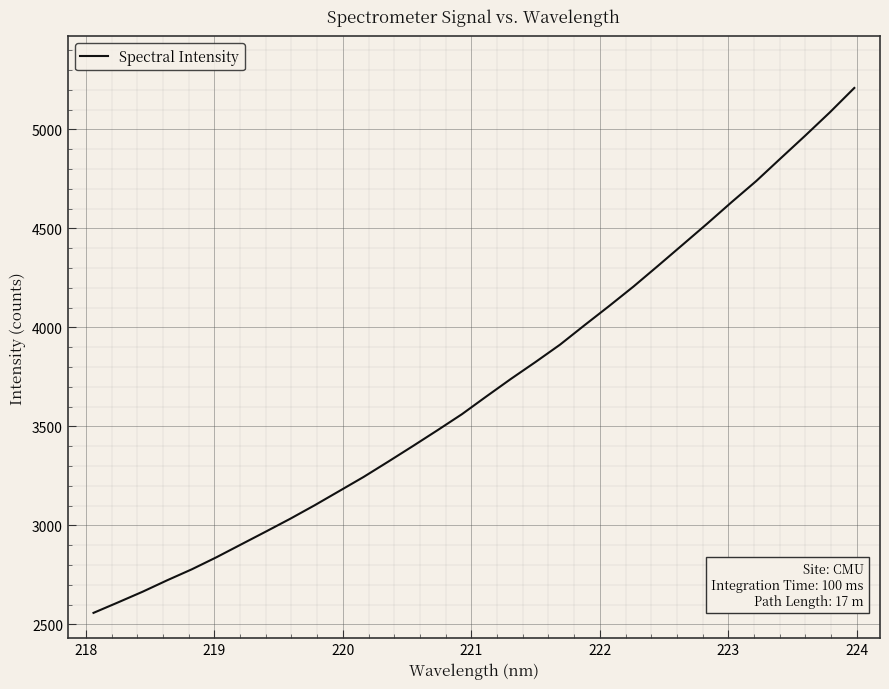

What is the difference between the second highest and minimum values?

2528.0